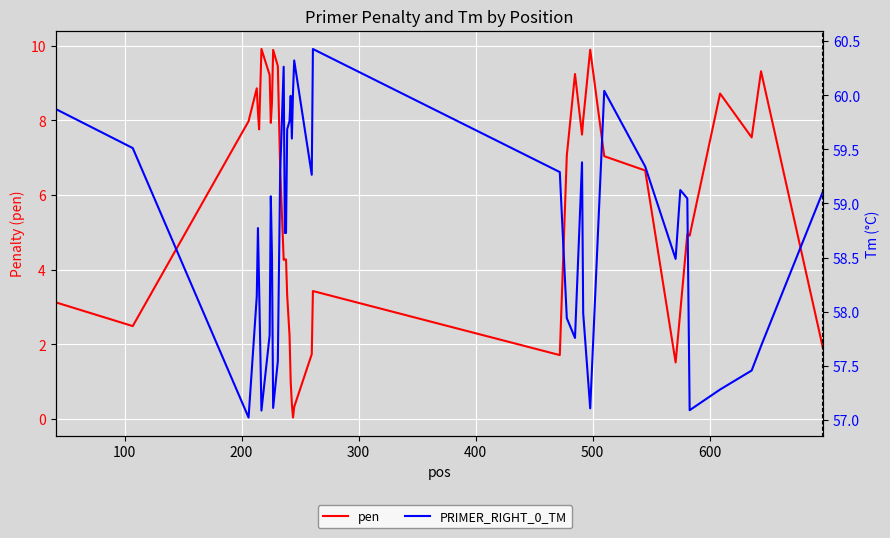

What is the average value of the pen series?

5.6